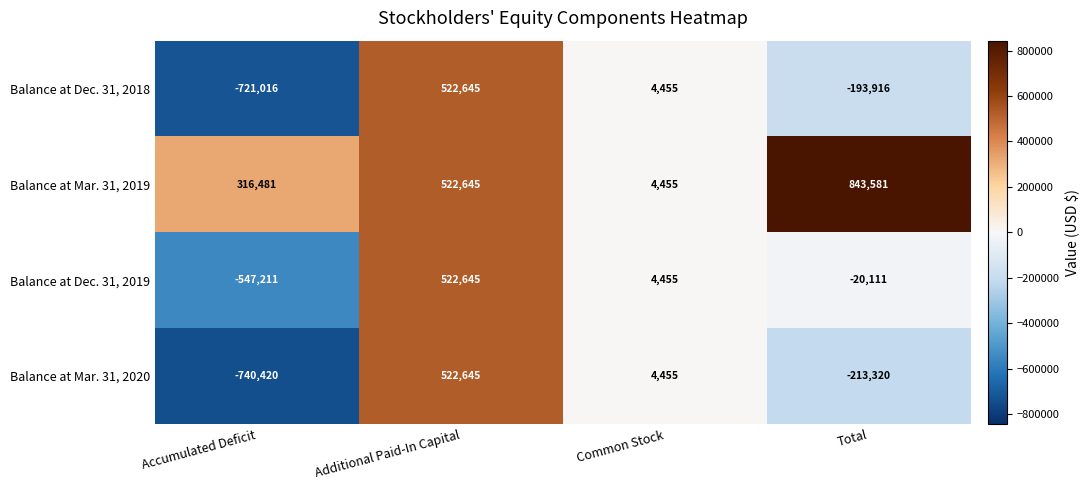

The value of Balance at Mar. 31, 2020 at Additional Paid-In Capital is 522645. True or false?

True